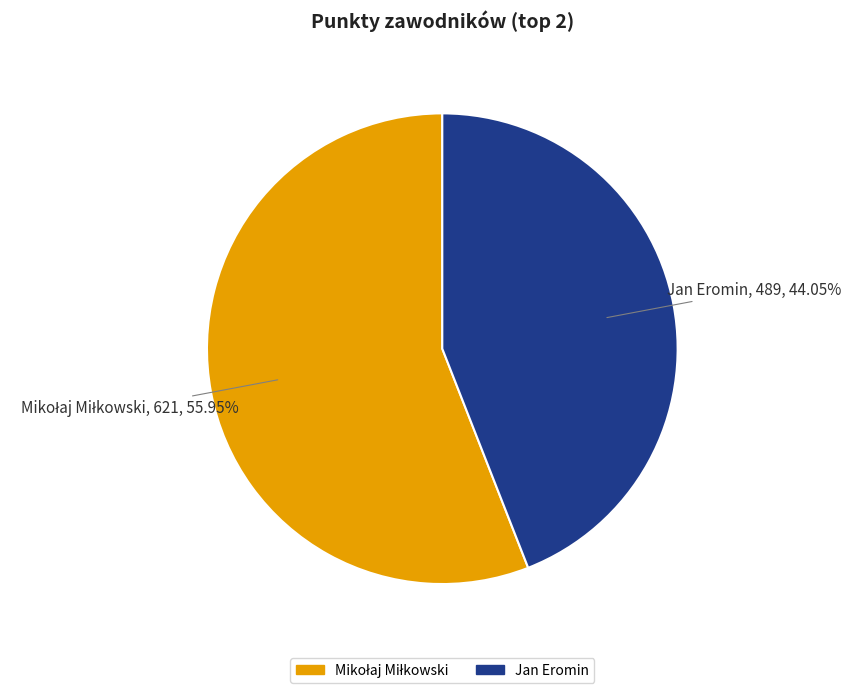

How many segments does this pie chart have?

2